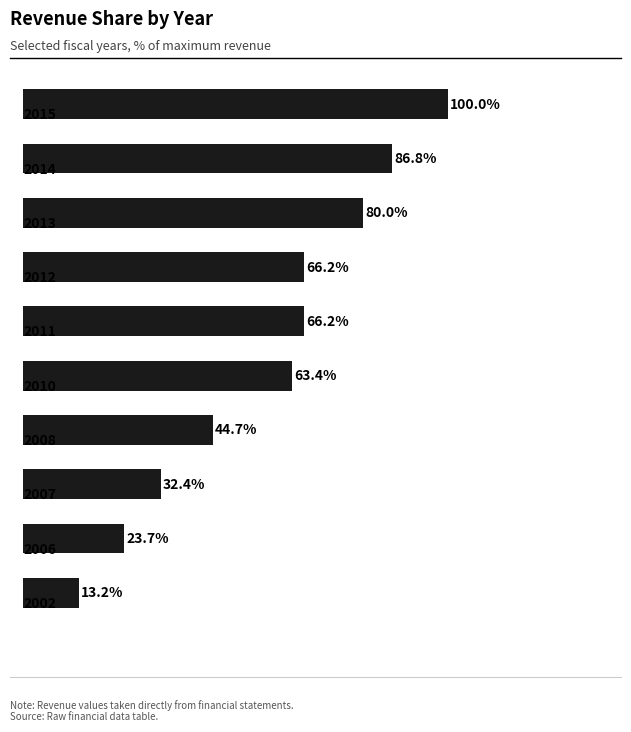

Reading top to bottom, list all the values displayed in this chart.

100.0	86.8	80.0	66.2	66.2	63.4	44.7	32.4	23.7	13.2